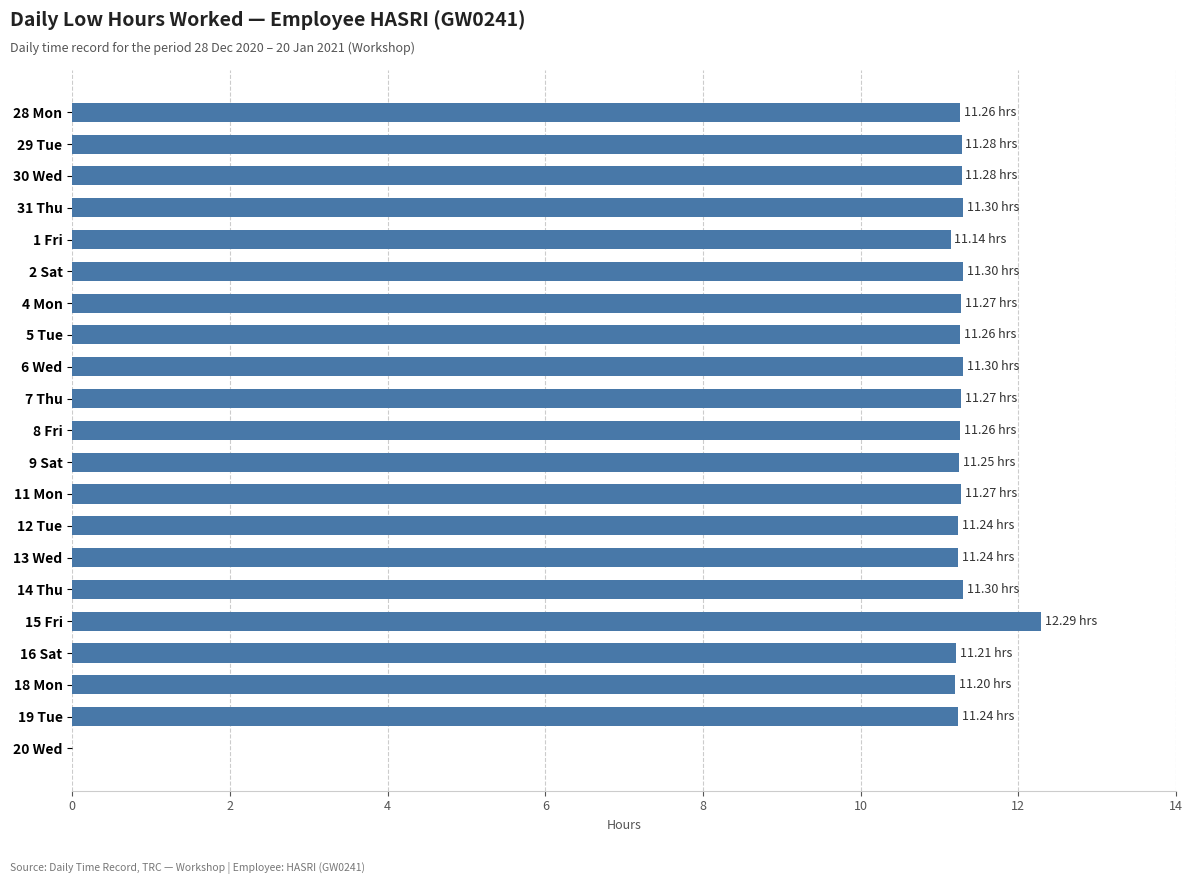

How many categories are shown in the chart?

21